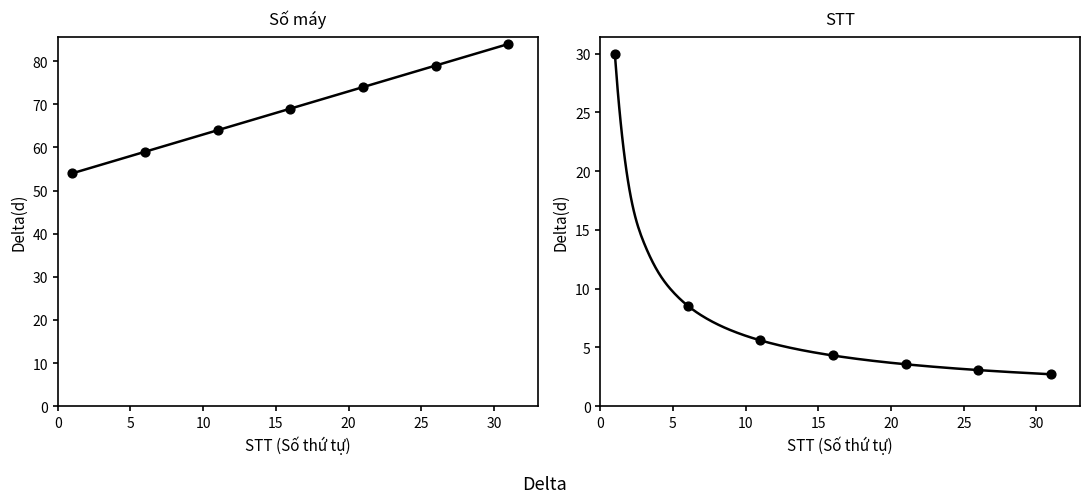

Which series contains the highest Y value?

Số máy